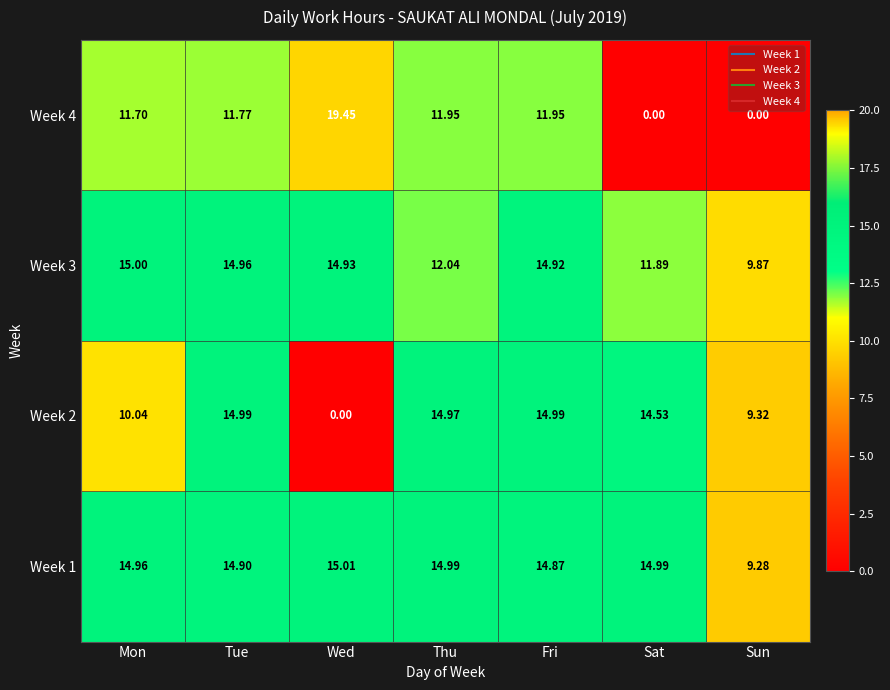

How many data points does each series have?

7